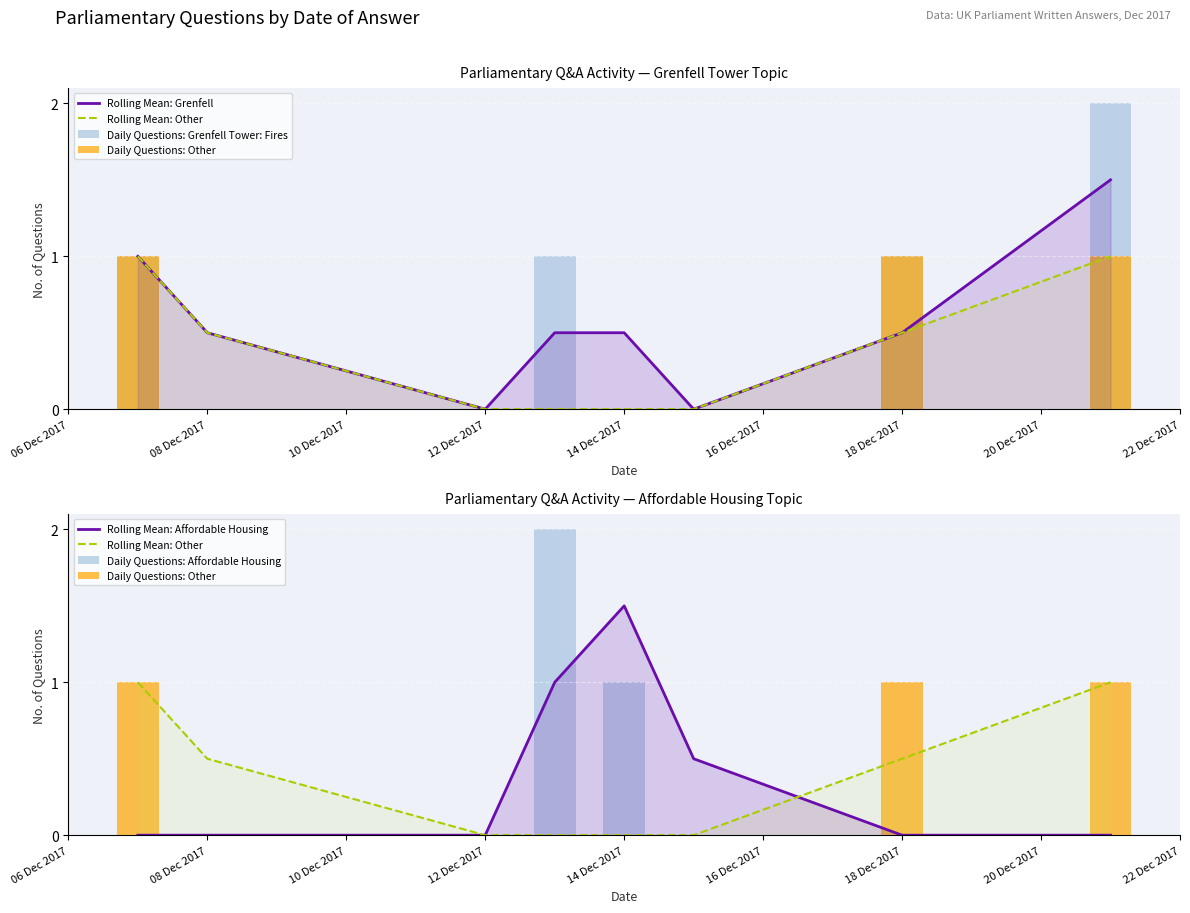

What is the difference between the Rolling Mean: Other values at 08 Dec 2017 and 12 Dec 2017?

0.5